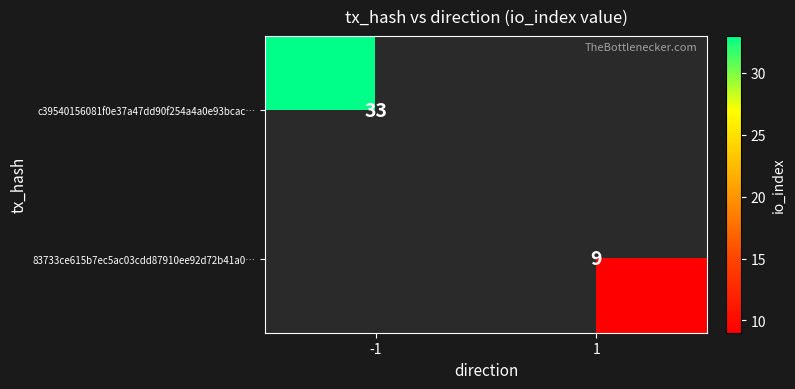

The value of c39540156081f0e37a47dd90f254a4a0e93bcac… at -1 is 17. True or false?

False